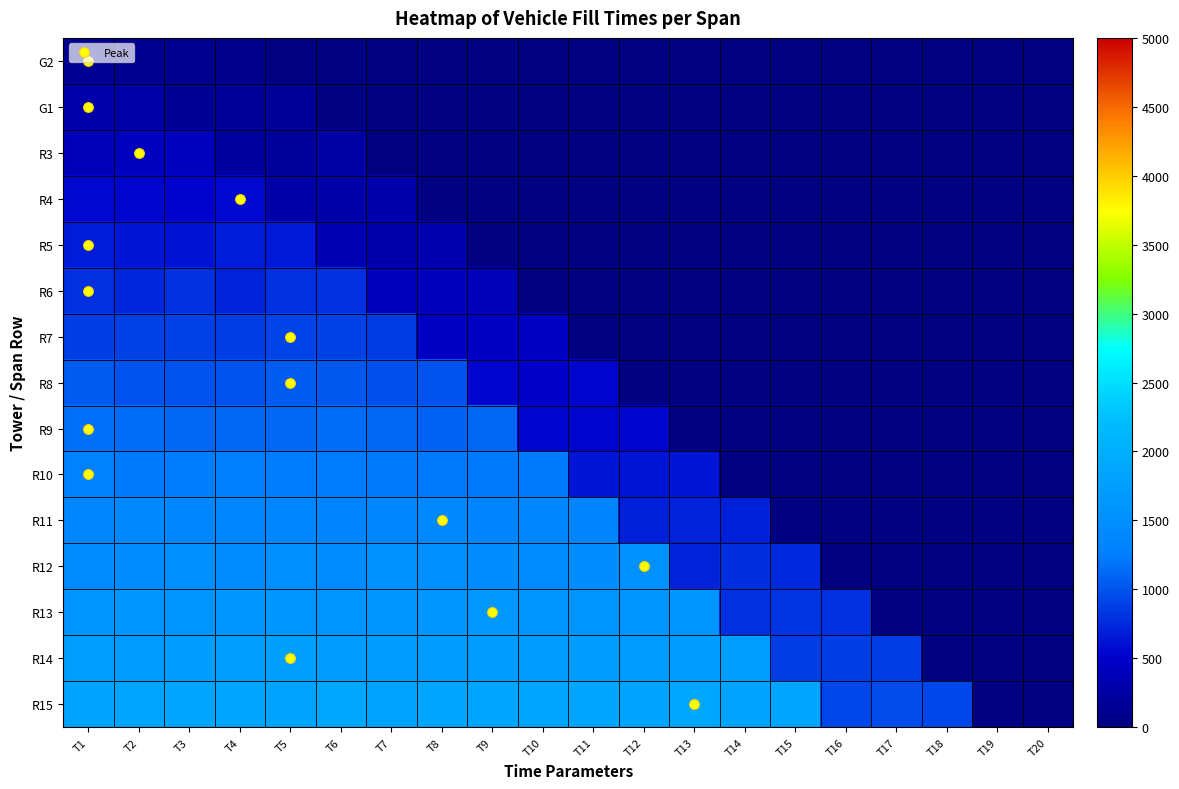

Between T17 and T10, which is larger?

T17